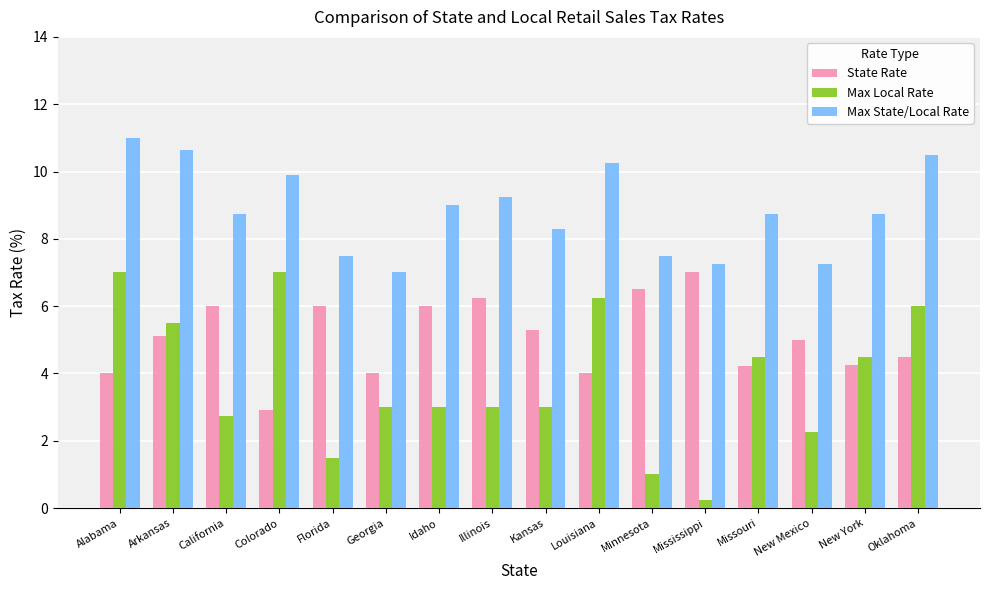

What is the label of the 7th bar from the right?

Louisiana